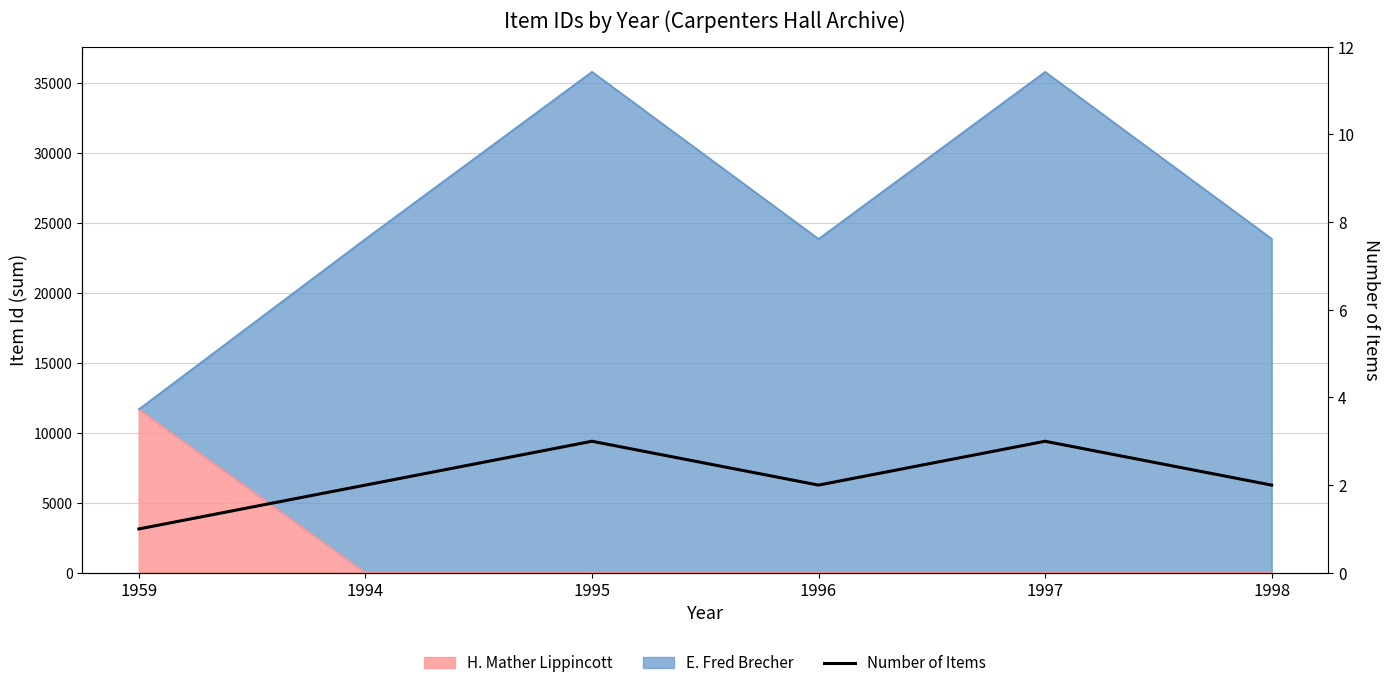

What is the ratio of the value at 1959 to the value at 1994?

0.5